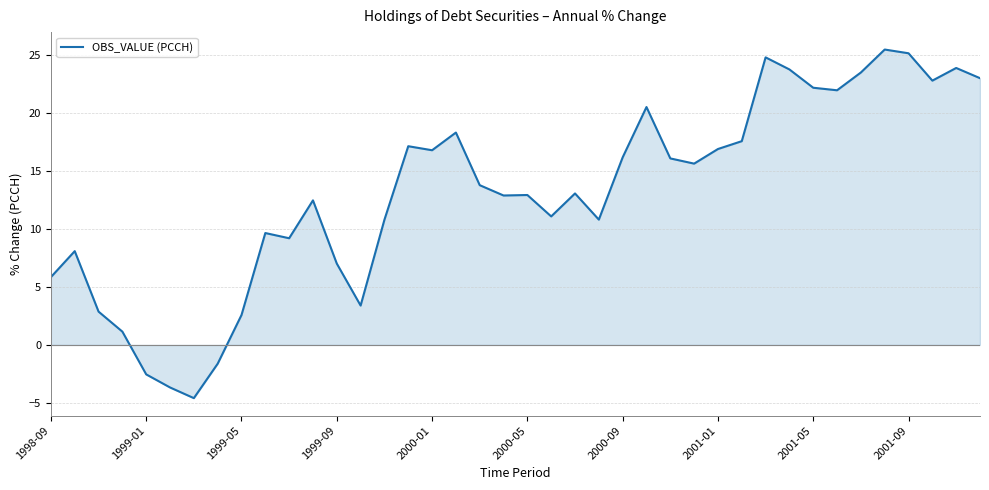

What is the difference between the maximum and minimum values?

30.1